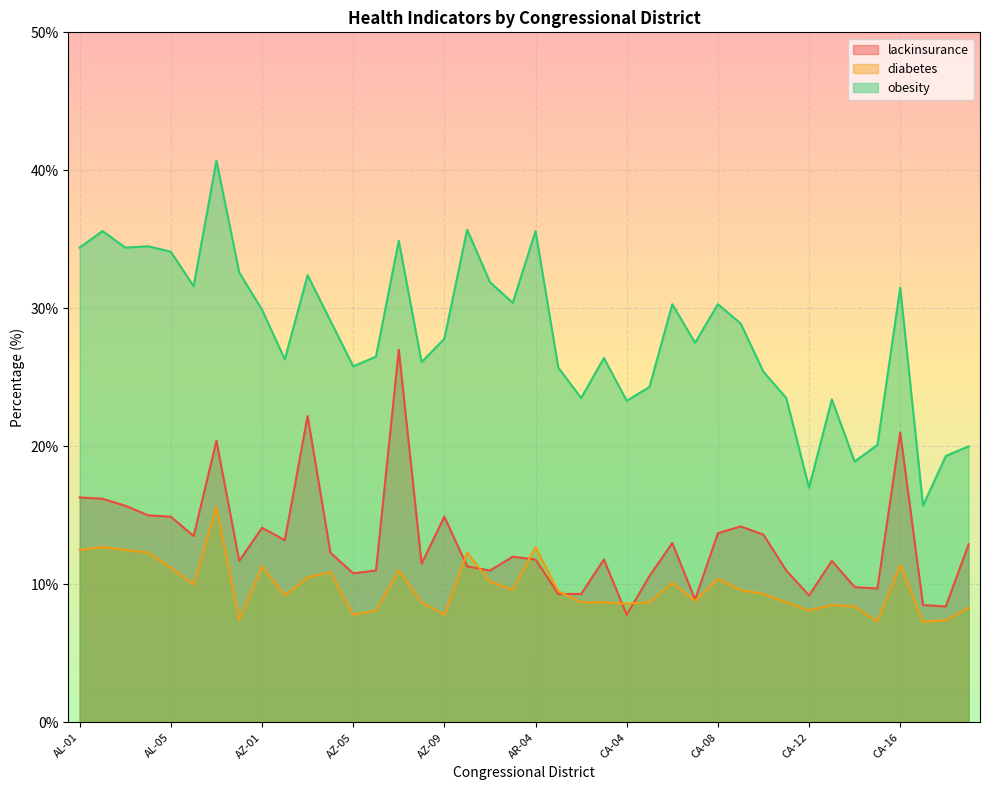

True or false: diabetes has more than 0 interior local peaks.

True